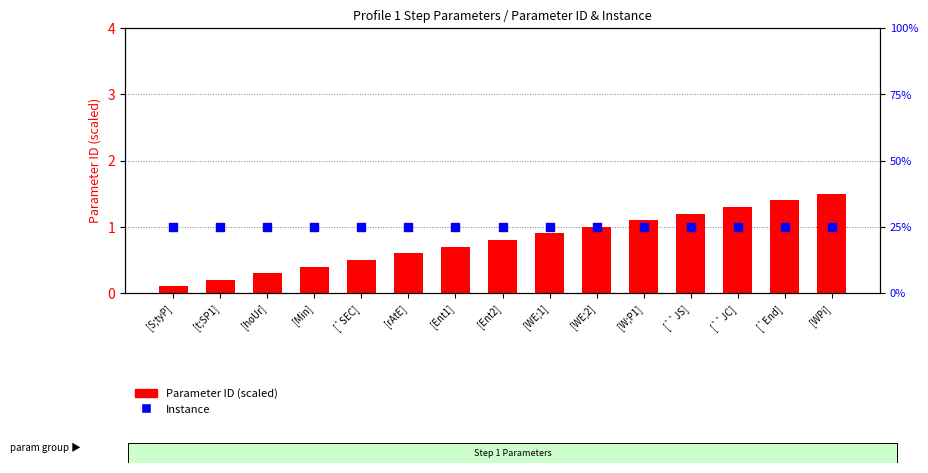

Which series reaches the minimum Y coordinate?

Parameter ID (scaled)